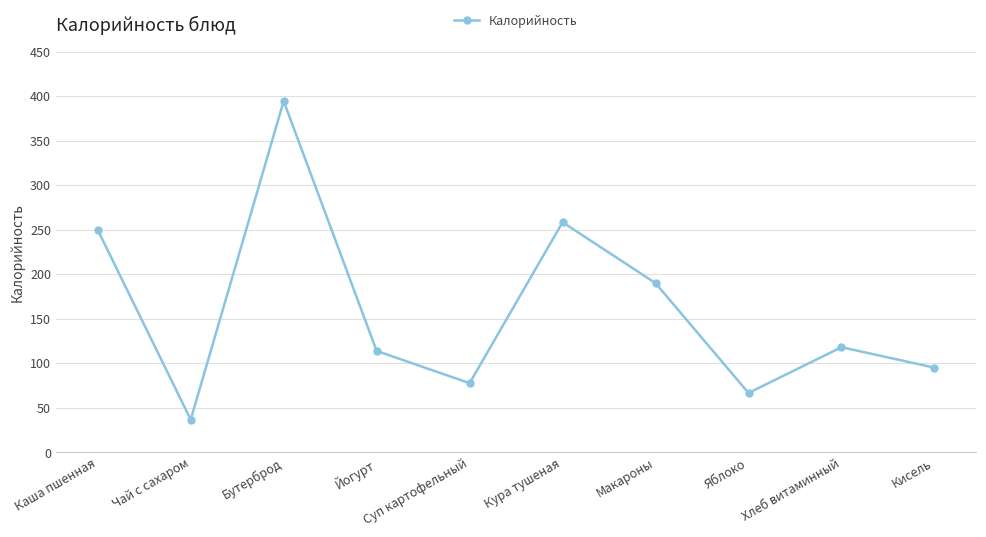

What is the smallest value displayed?

36.6